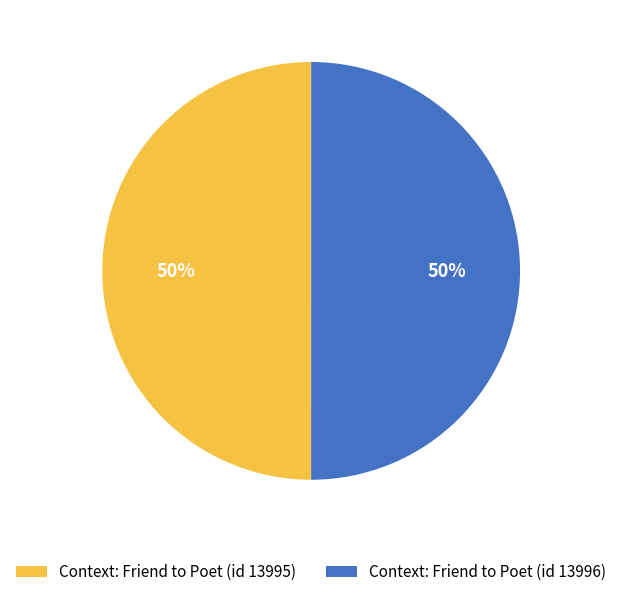

True or false: Context: Friend to Poet (id 13996) accounts for 39% of the total.

False